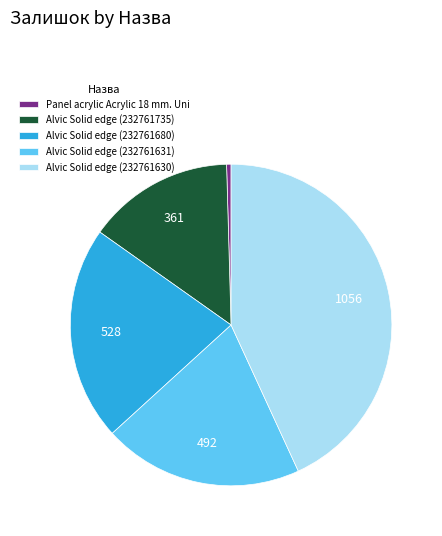

True or false: Alvic Solid edge (232761680) accounts for 12% of the total.

False